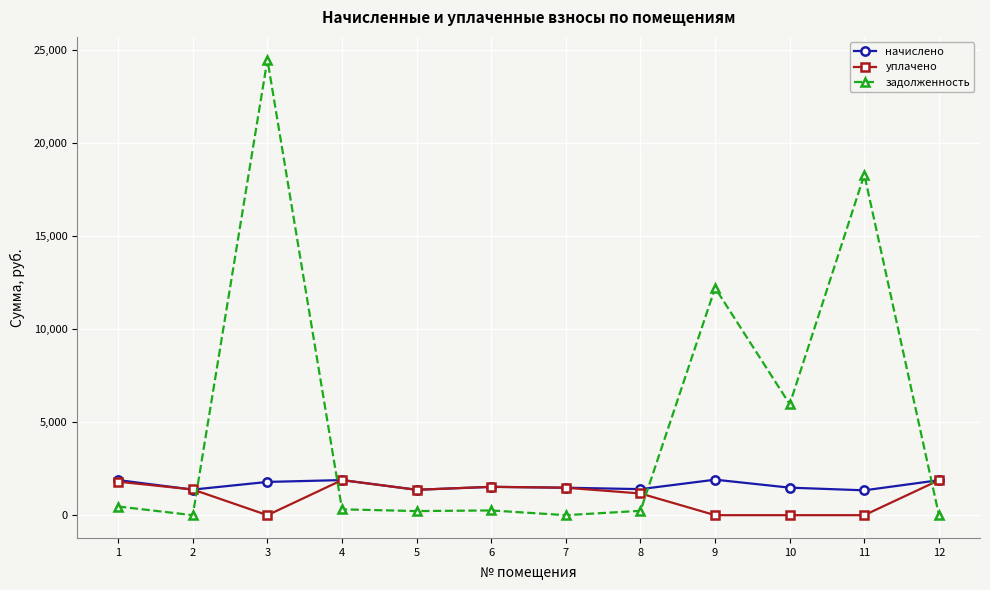

What is the spread (max minus min) of values at 8?

1166.0